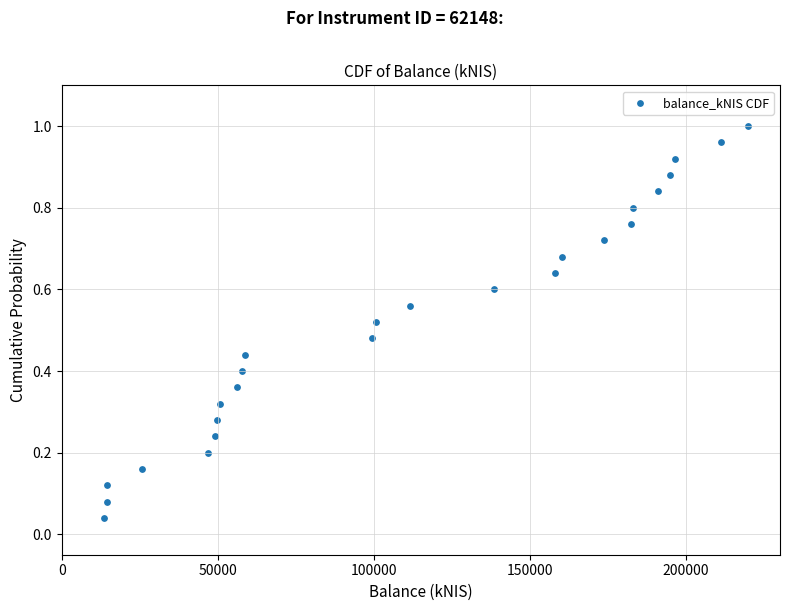

What is the range of X values (max minus min)?

206448.2